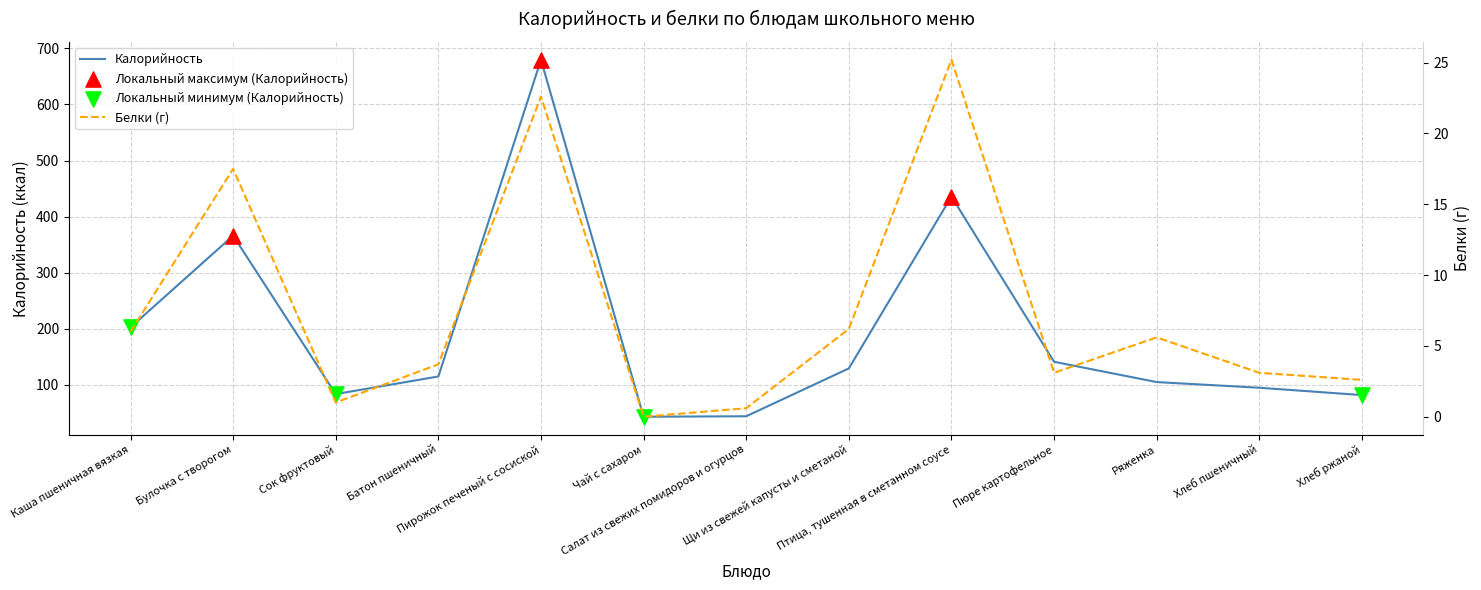

What are all the series names shown in the legend?

Калорийность, Белки